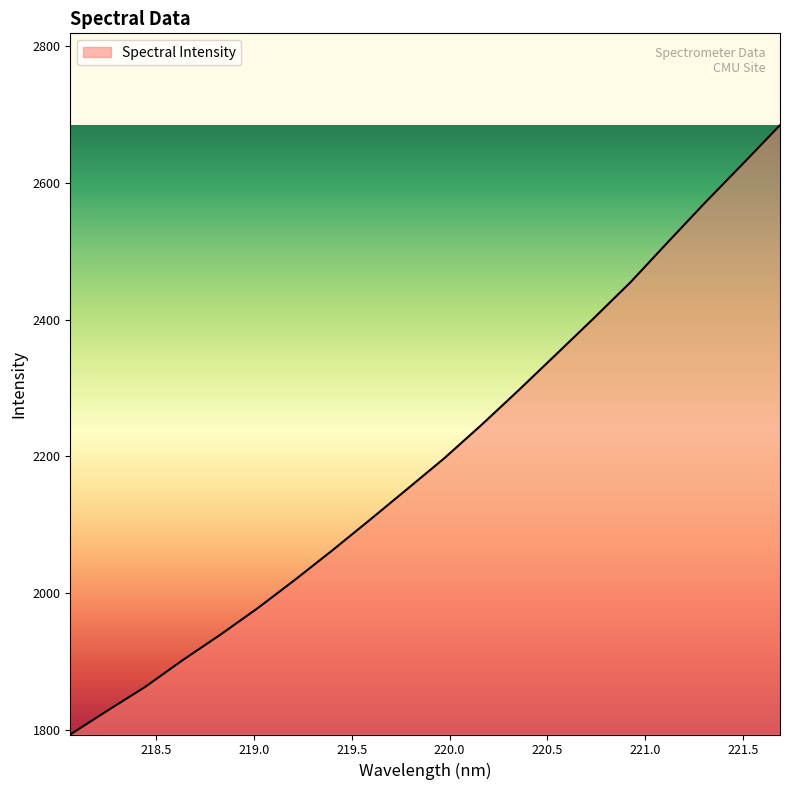

What is the maximum value shown in the chart?

2684.1